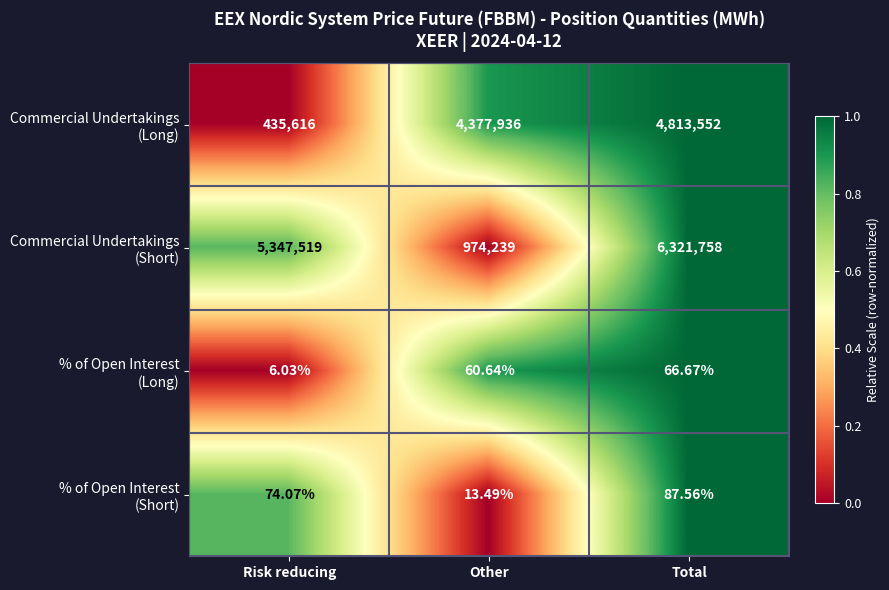

At which category is the sum across all series the highest?

Total